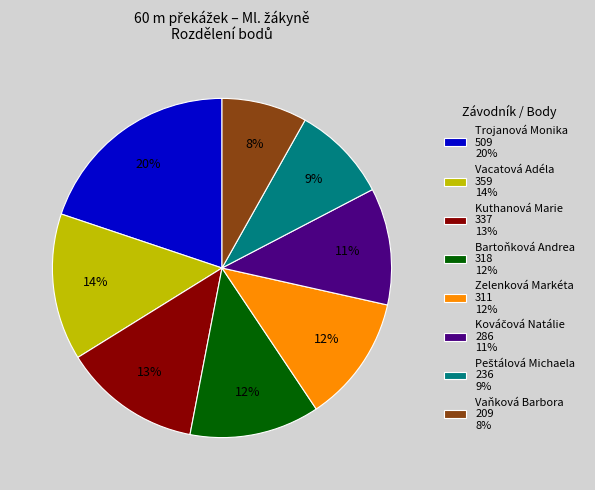

To the nearest percent, what is the combined percentage of Vaňková Barbora 209 8% and Vacatová Adéla 359 14%?

22%